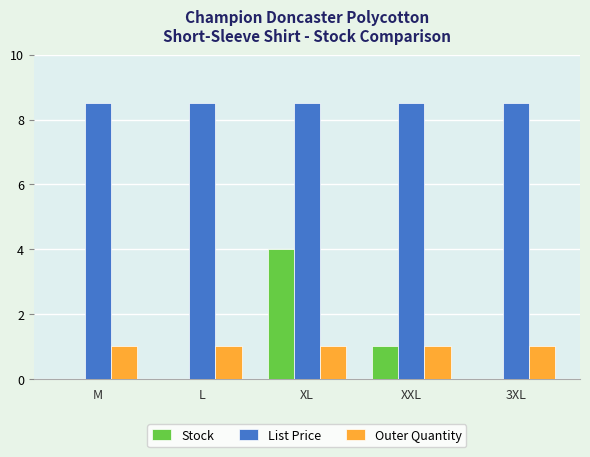

What is the greatest value displayed?

8.5